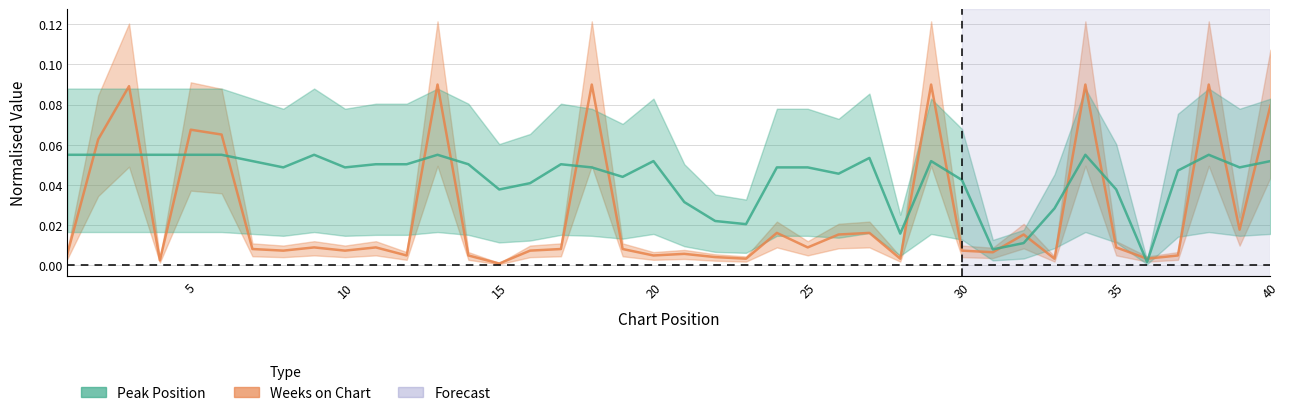

In Peak Position, how many points are lower than both neighbors (excluding endpoints)?

10